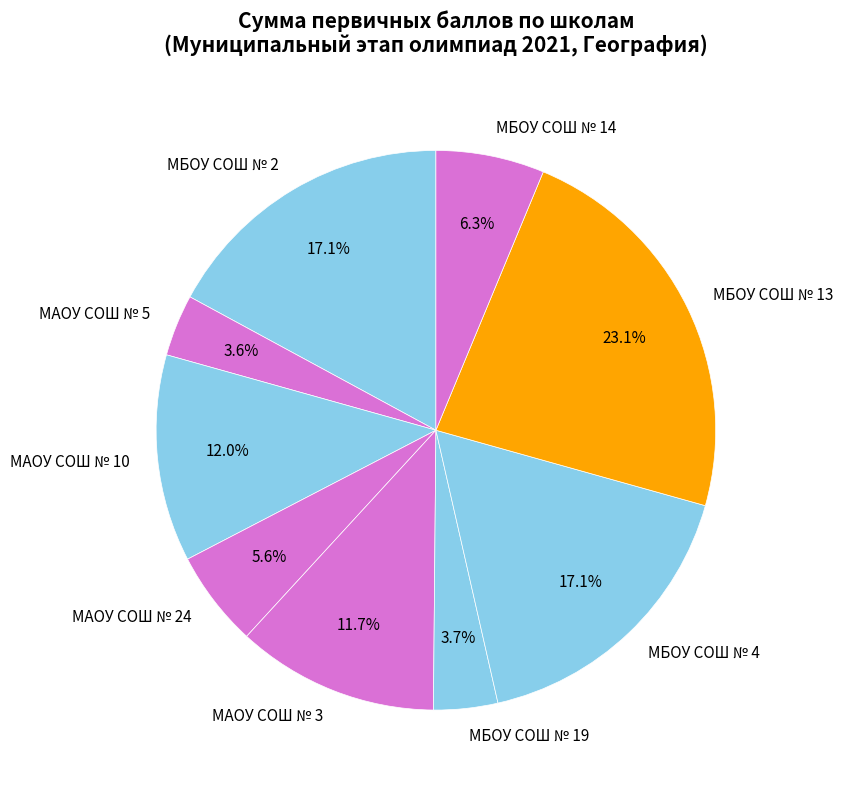

Is there a majority slice in this chart?

No